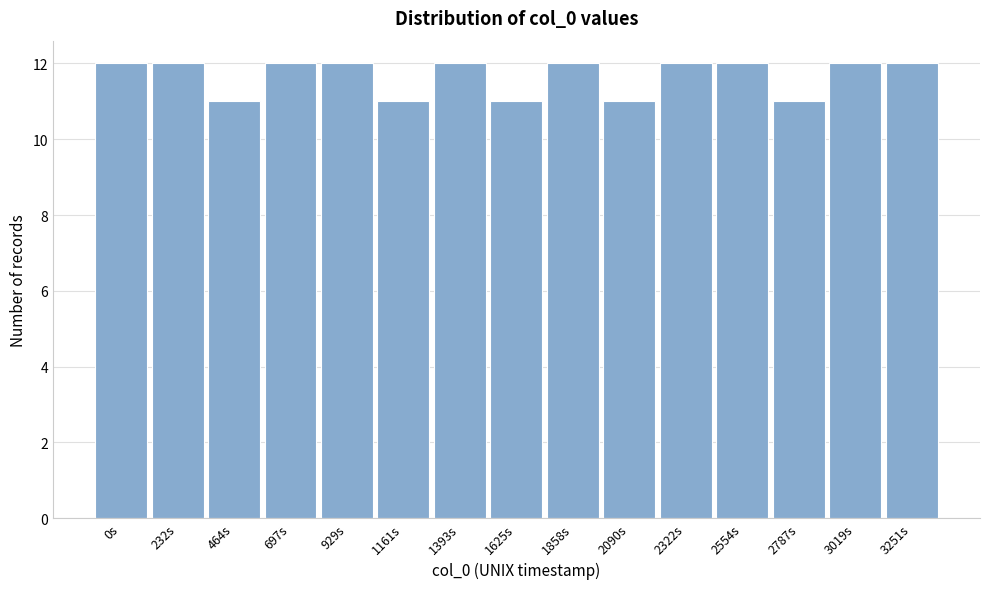

Reading right to left, list all the values displayed in this chart.

3251s=12	3019s=12	2787s=11	2554s=12	2322s=12	2090s=11	1858s=12	1625s=11	1393s=12	1161s=11	929s=12	697s=12	464s=11	232s=12	0s=12